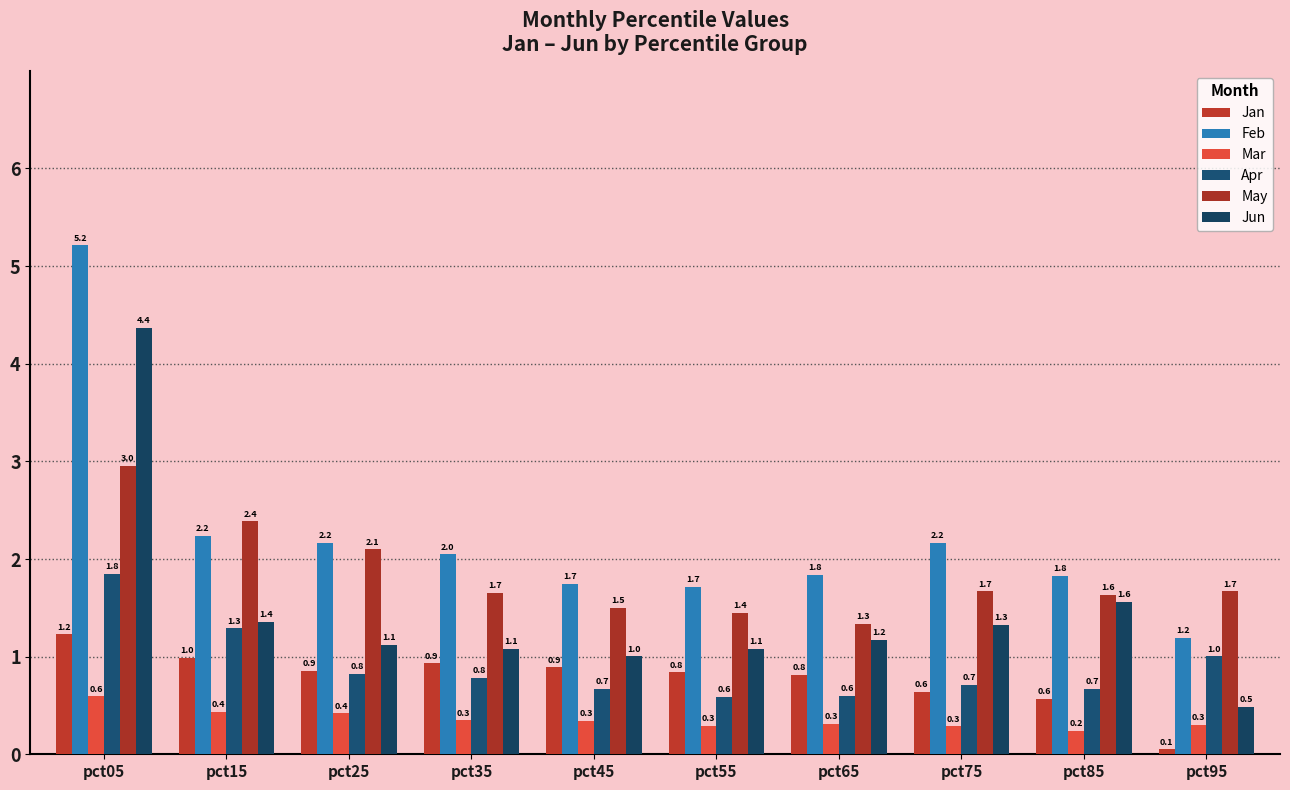

Which series has the widest spread of values?

Feb